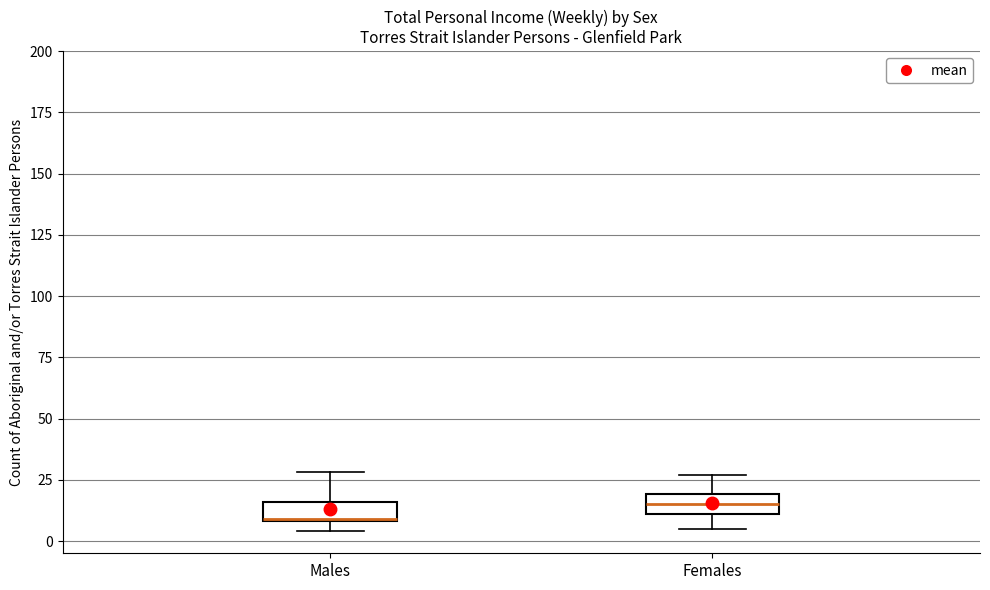

Which box's median line is the highest?

Females